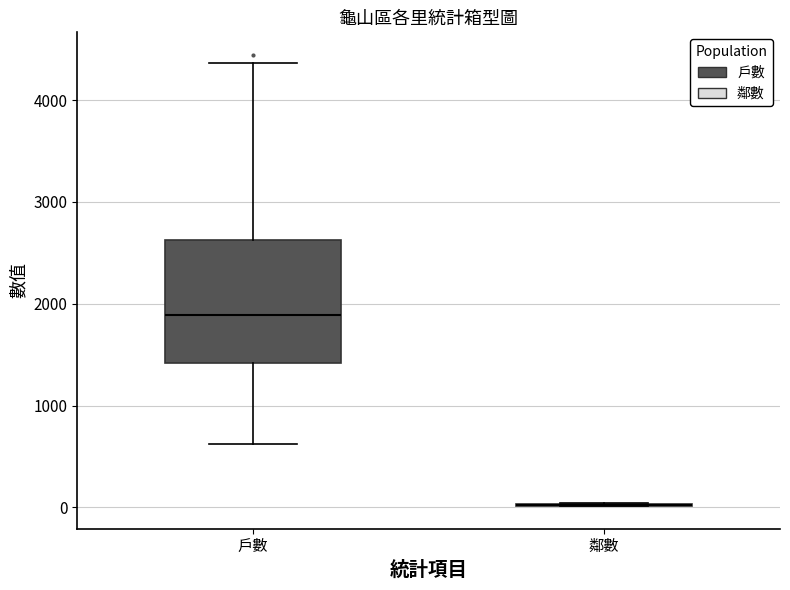

Reading left to right, read every box against the y-axis: the position of its median line, the range the box covers, and the ends of its whiskers. The values are not printed on the chart, so give them approximately, as read against the axis.

戶數: median 1900, box 1400 to 2600, whiskers 600 to 4400
鄰數: box collapsed to a line at 0, whiskers 0 to 0